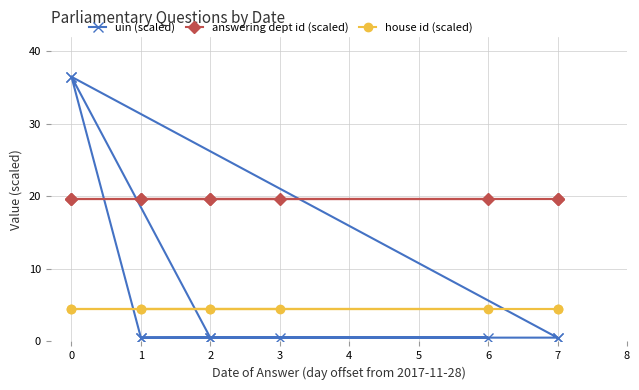

What is the highest value of the answering dept id (scaled) series?

19.6